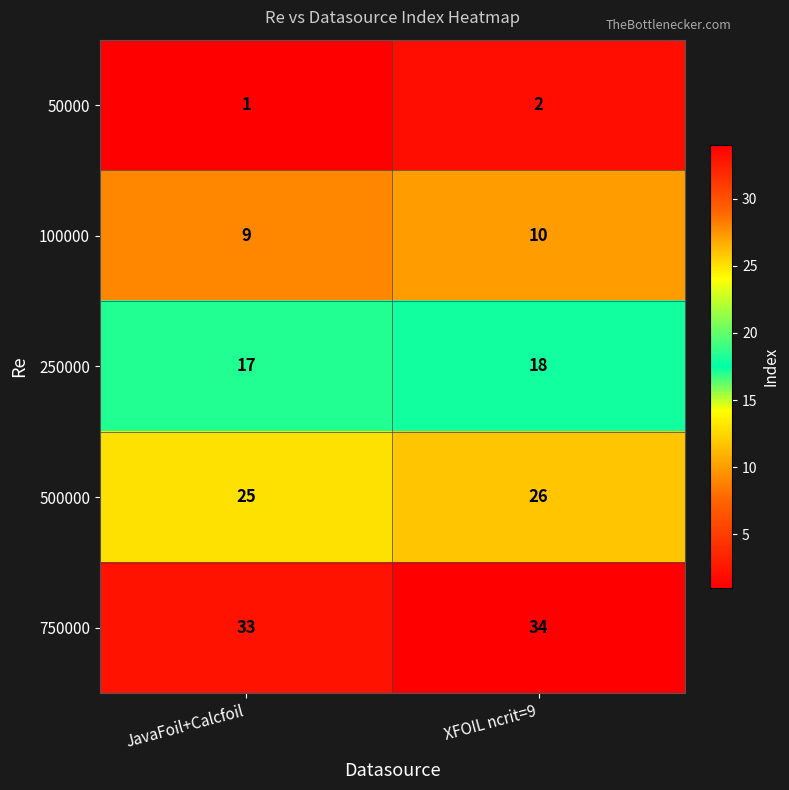

What is the difference between the highest and lowest values at JavaFoil+Calcfoil?

32